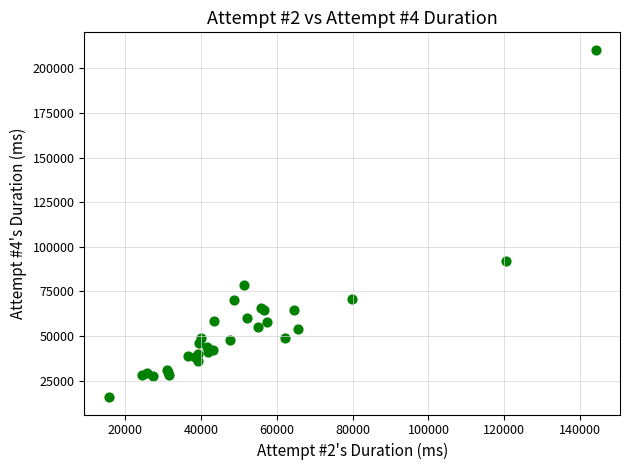

What Y value in the scatter plot is closest to 113123?

92079